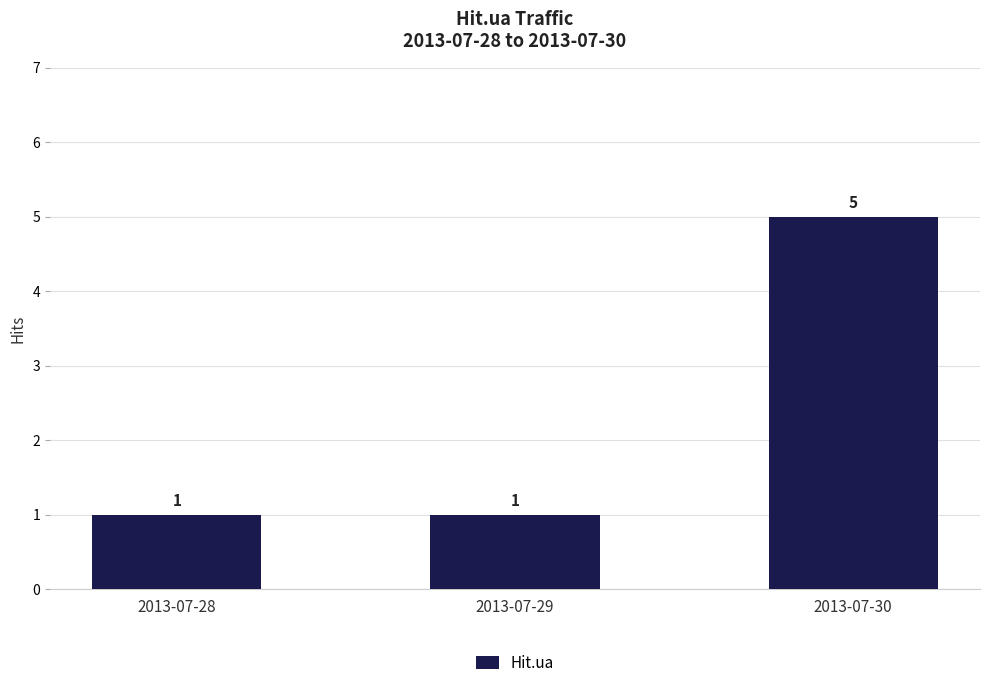

Reading right to left, list all the values displayed in this chart.

2013-07-30=5	2013-07-29=1	2013-07-28=1